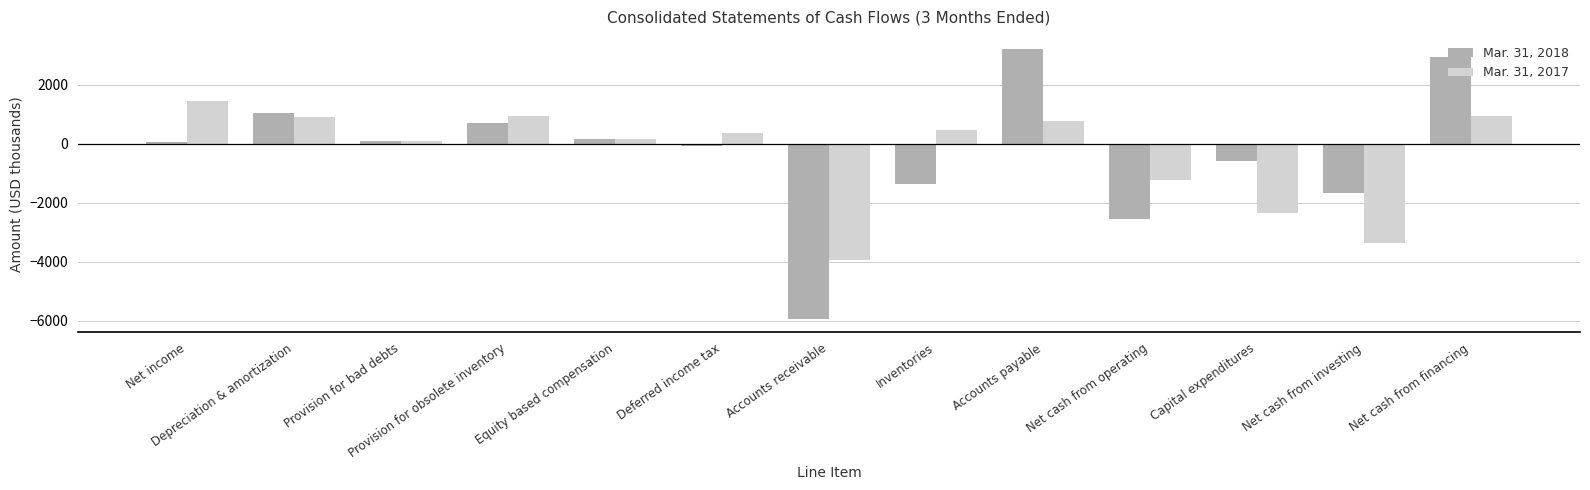

What is the total value across all series at Accounts payable?

3978